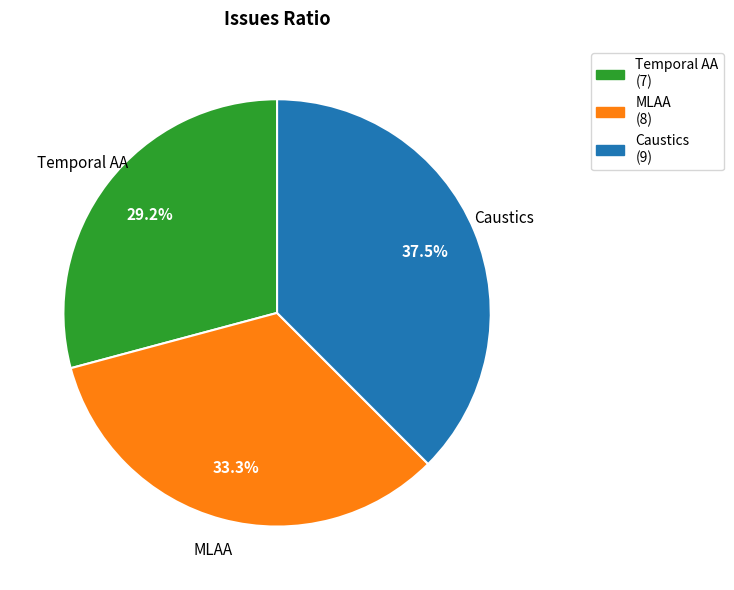

The Temporal AA slice represents 37% of the pie. True or false?

False